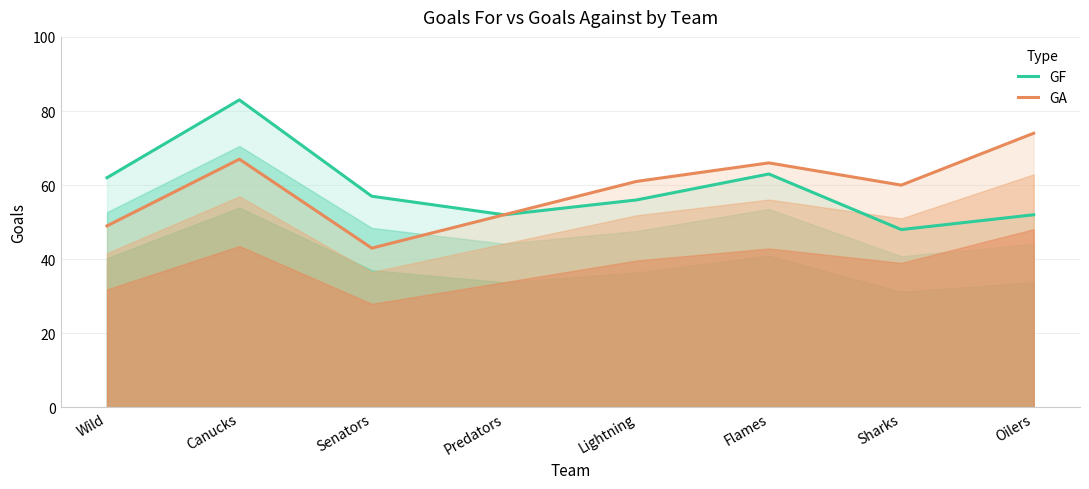

Which category has the highest value across all series?

Canucks